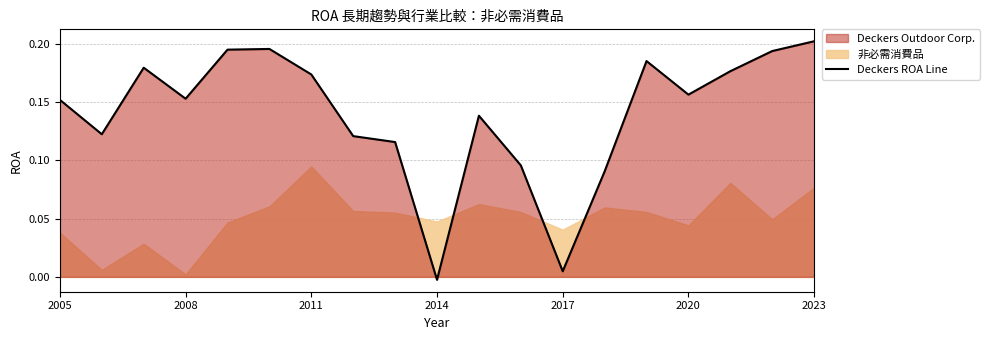

Where does the data first go above 0?

2005